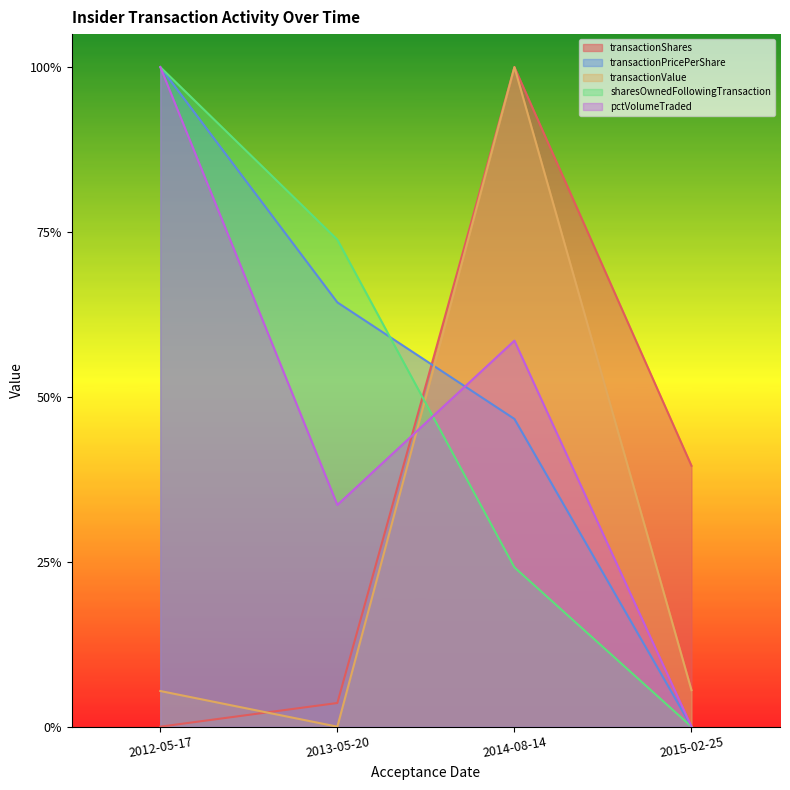

What is the difference between the second highest and second lowest values in the sharesOwnedFollowingTransaction series?

0.5